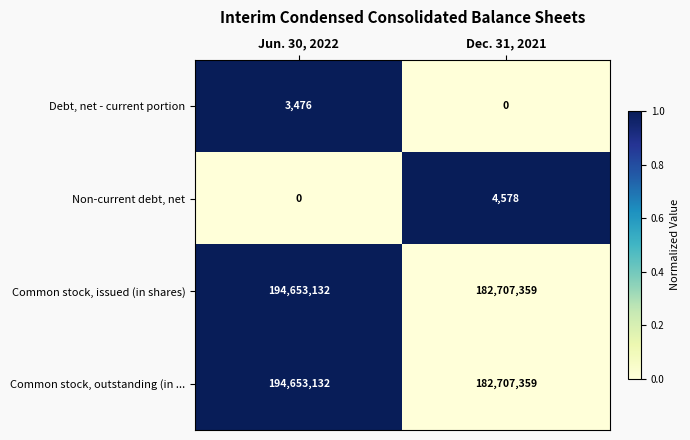

True or false: Non-current debt, net has a value of 4578 at Dec. 31, 2021.

True